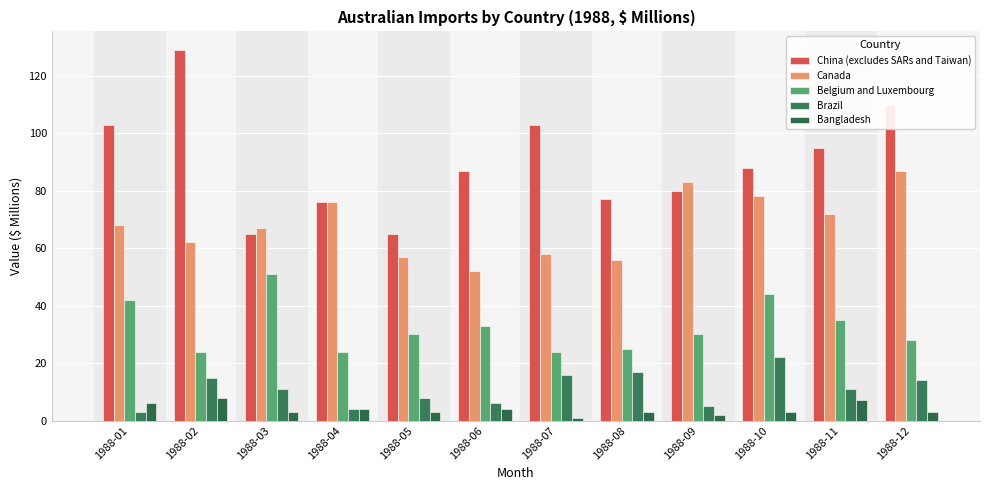

Where does the Bangladesh series first go above 3?

1988-01